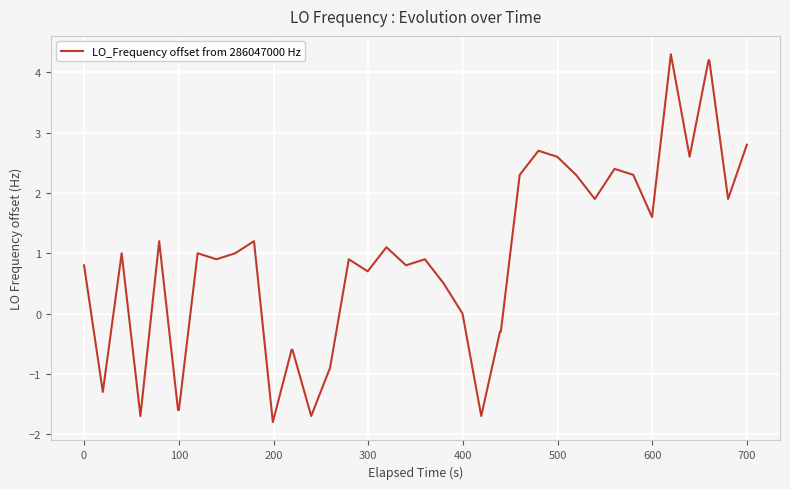

How many values are below 1?

20